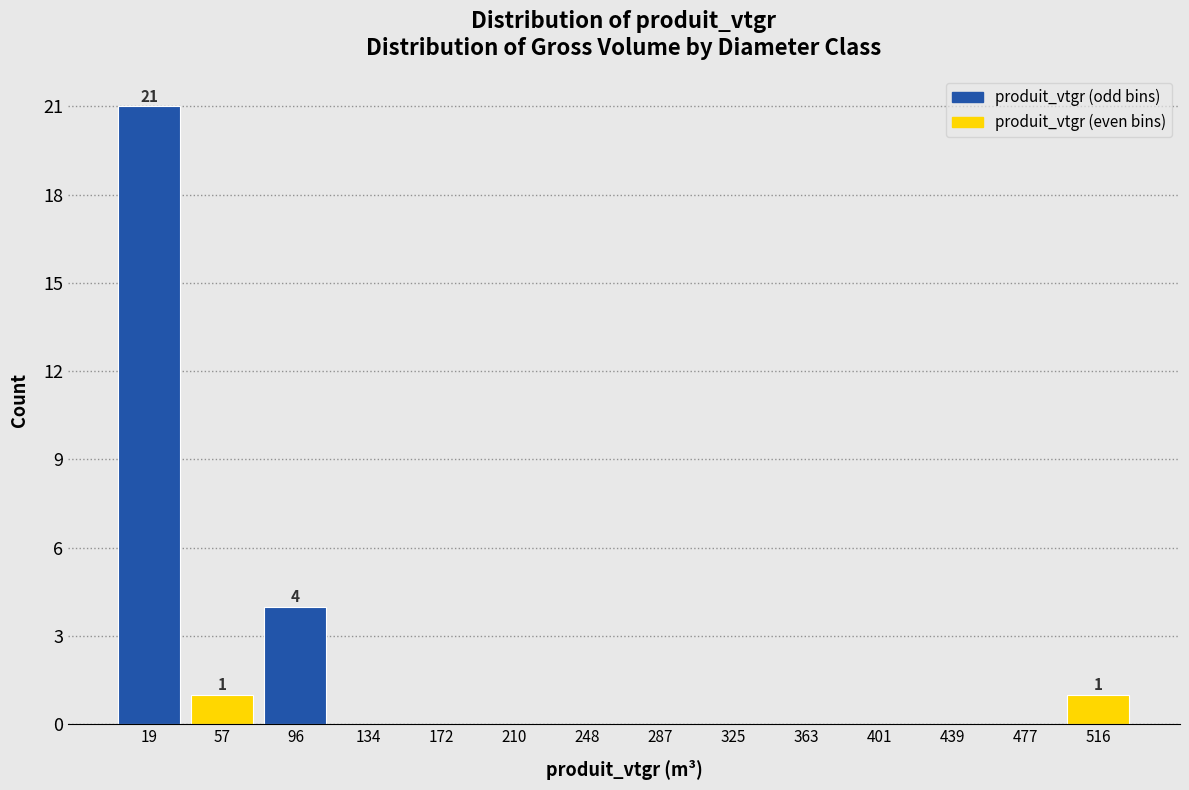

Over which range of the x-axis is the bar tallest?

0 to 40